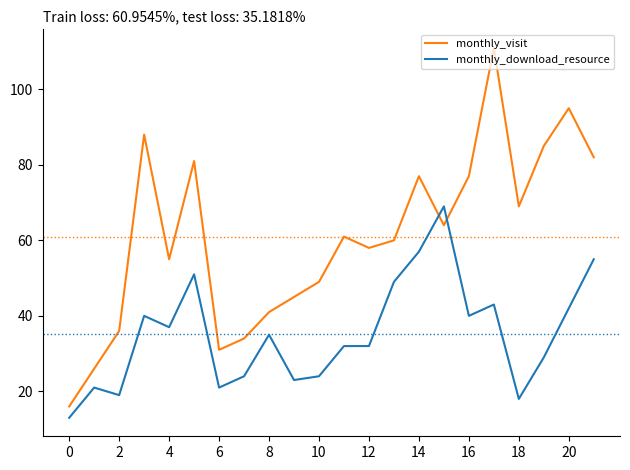

How many distinct data groups are displayed?

2